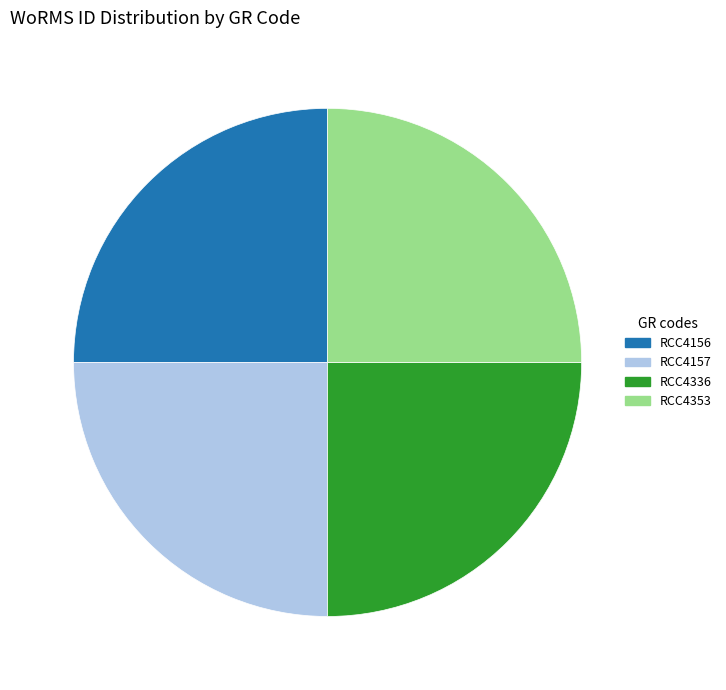

What is the ratio of the value at RCC4156 to the value at RCC4336?

1.0